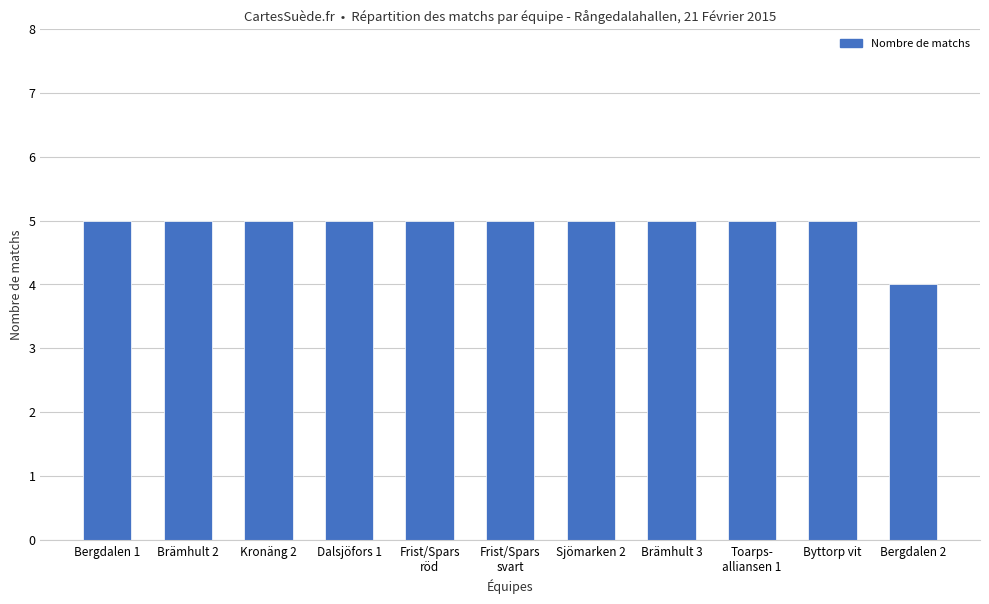

Reading left to right, list all the values displayed in this chart.

5	5	5	5	5	5	5	5	5	5	4